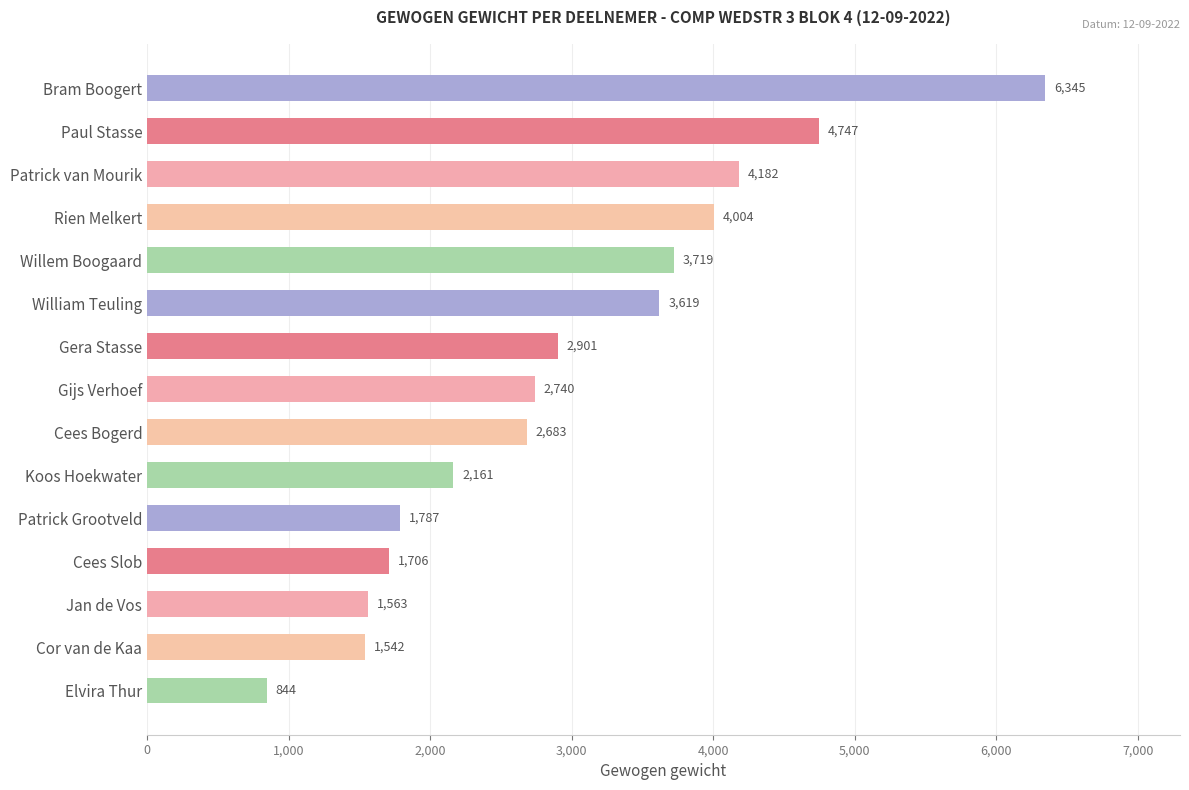

What is the label of the 5th bar from the top?

Willem Boogaard